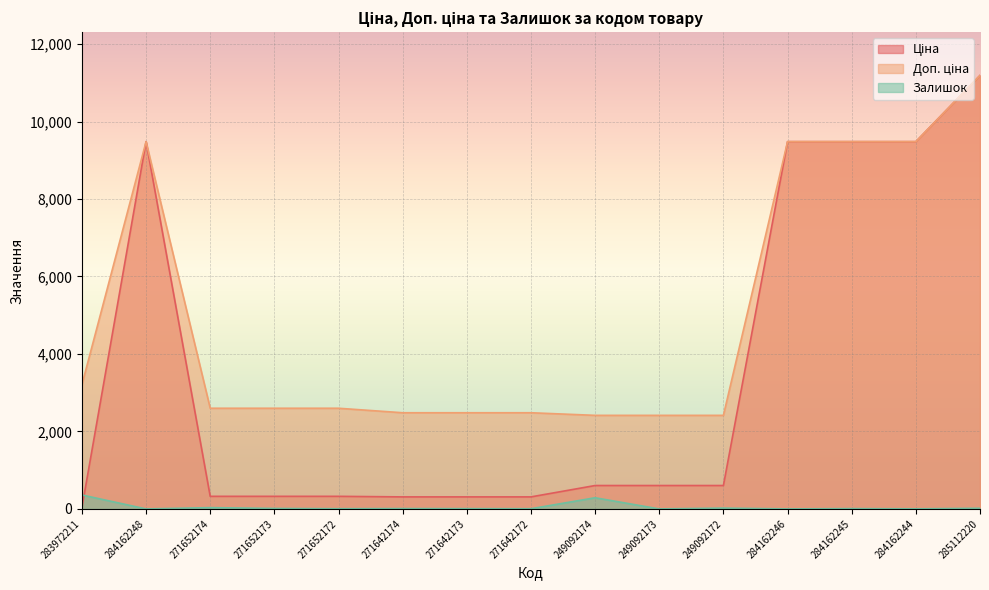

List the series in order of their overall mean, lowest first.

Залишок, Ціна, Доп. ціна